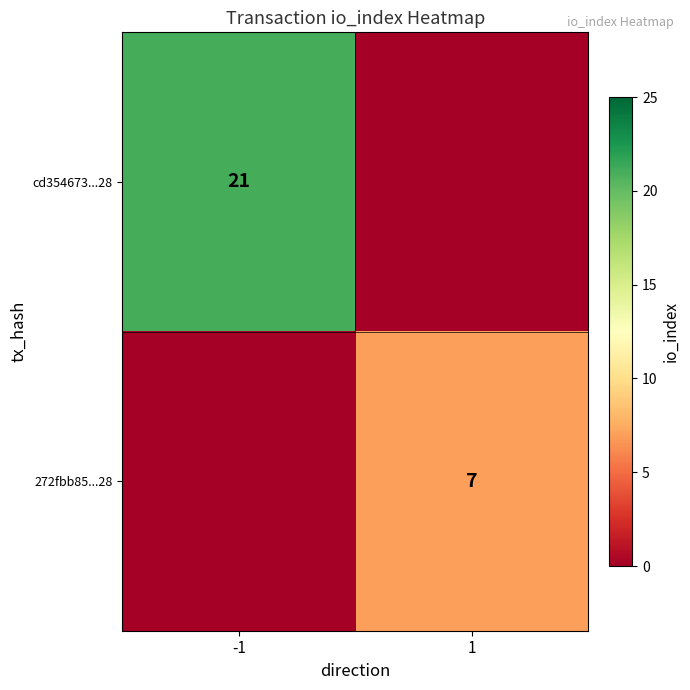

The value of cd354673...28 at -1 is 35. True or false?

False